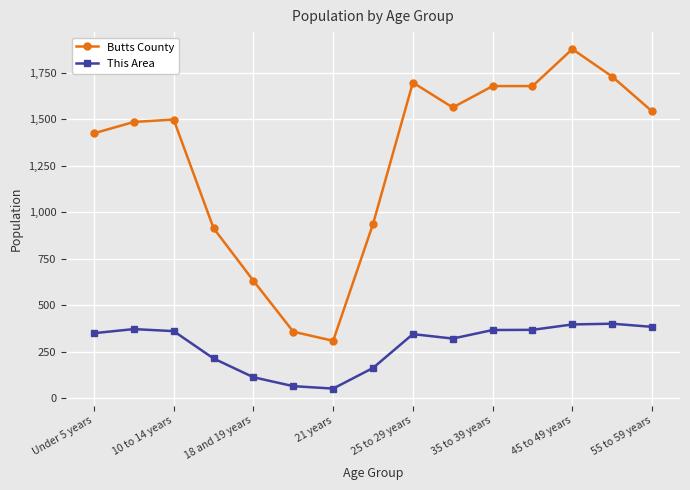

True or false: This Area and Butts County intersect in this chart.

False